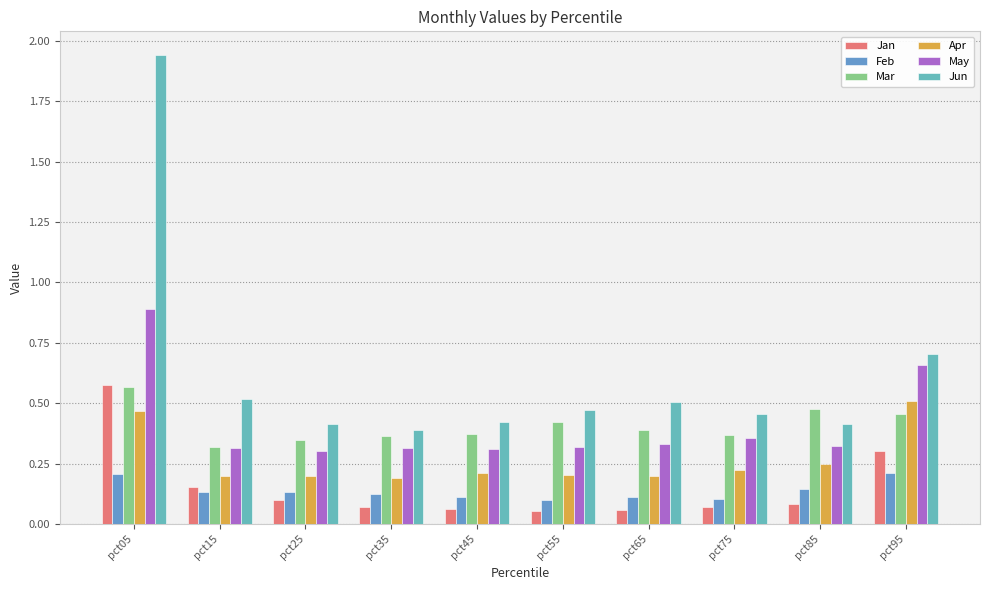

True or false: Feb has a value of 0.1 at pct85.

True